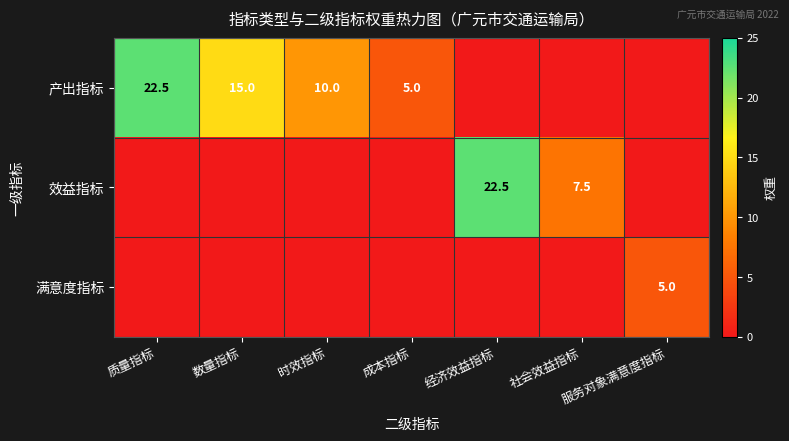

What is the difference between the 效益指标 values at 社会效益指标 and 经济效益指标?

15.0